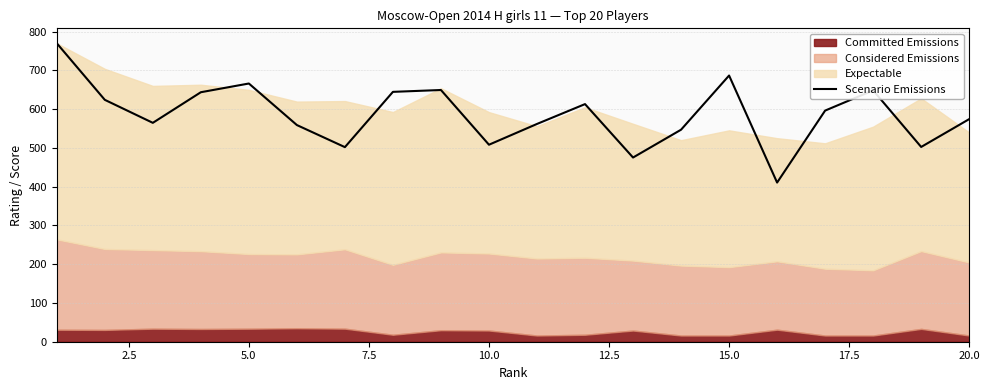

What is the minimum value for Scenario Emissions?

410.7